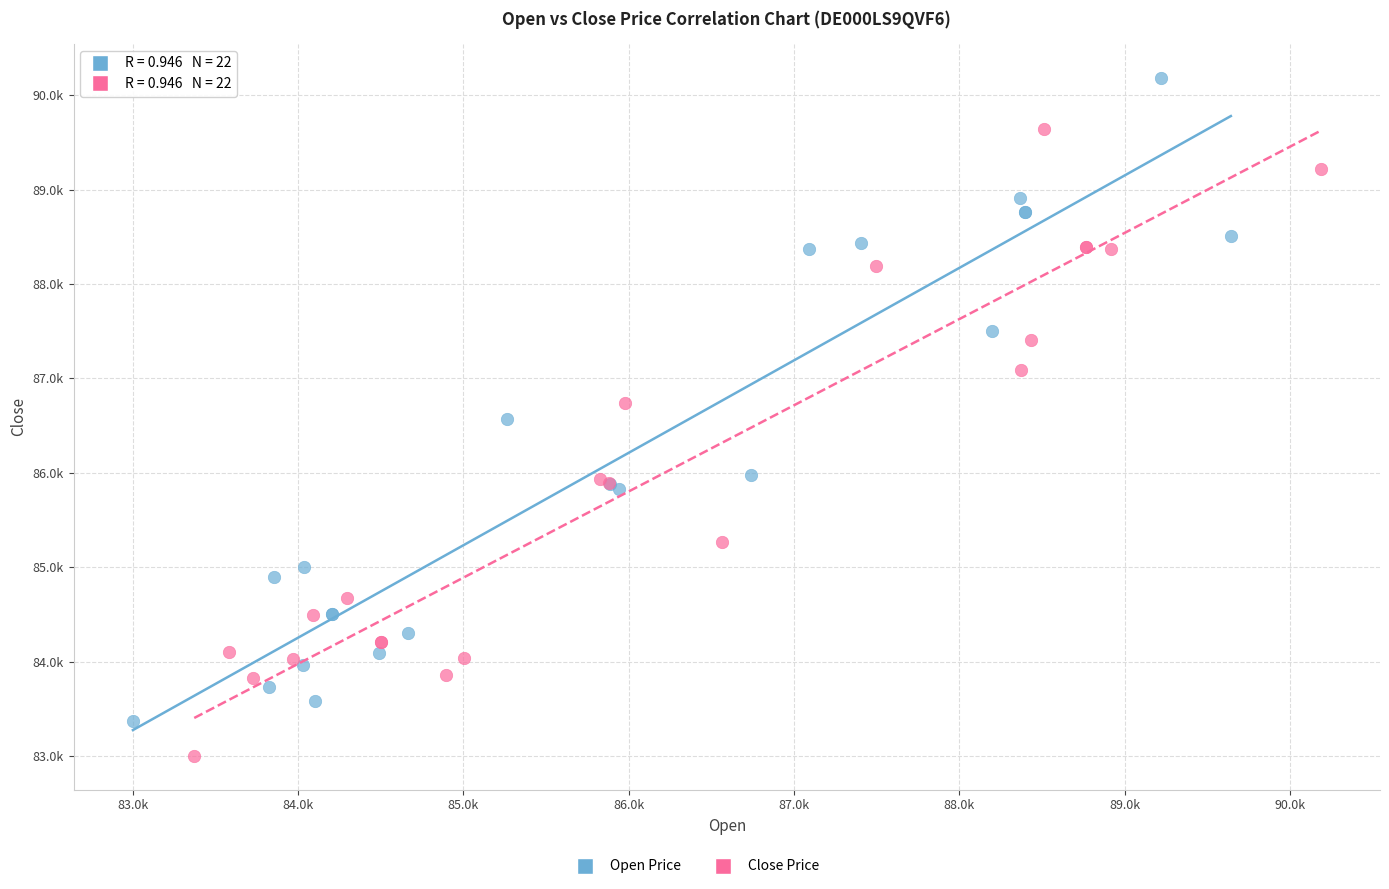

Which series contains the lowest Y value?

Close Price